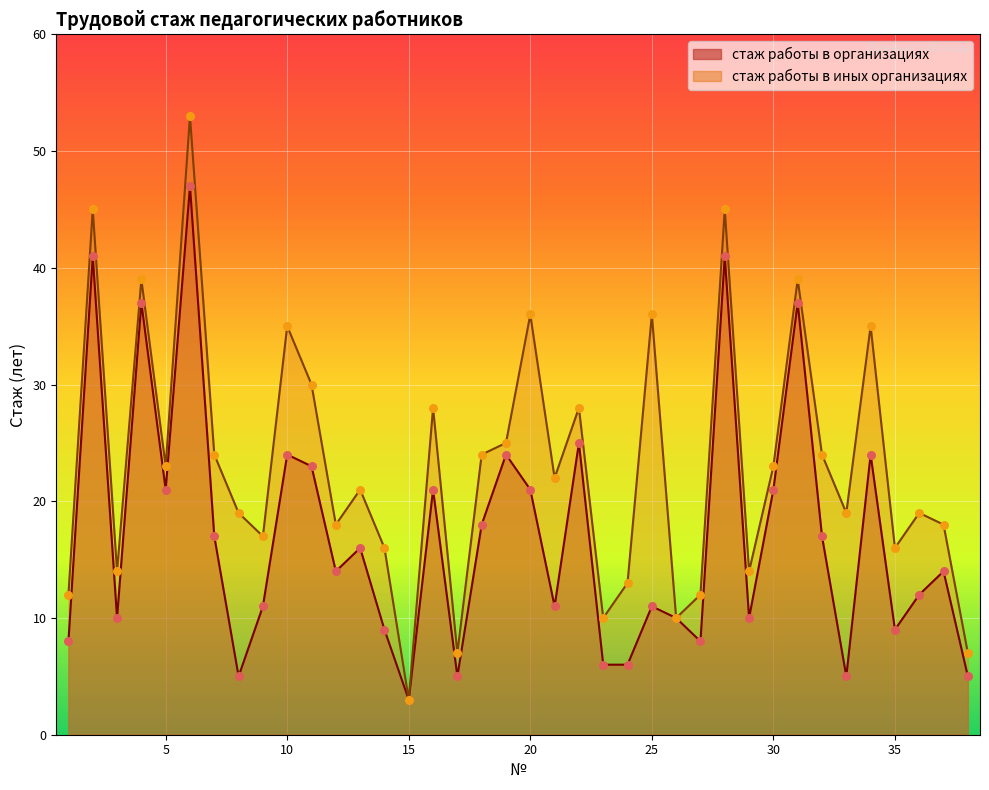

At which category is the sum across all series the highest?

6